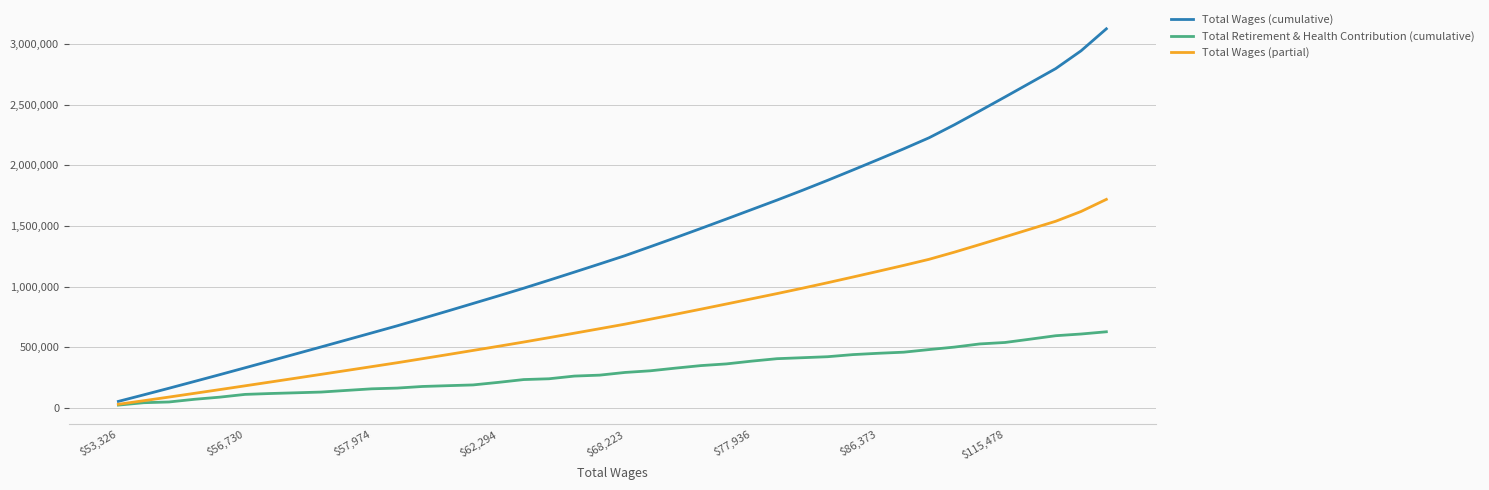

What is the difference between the maximum and minimum values in the Total Retirement & Health Contribution (cumulative) series?

604293.0